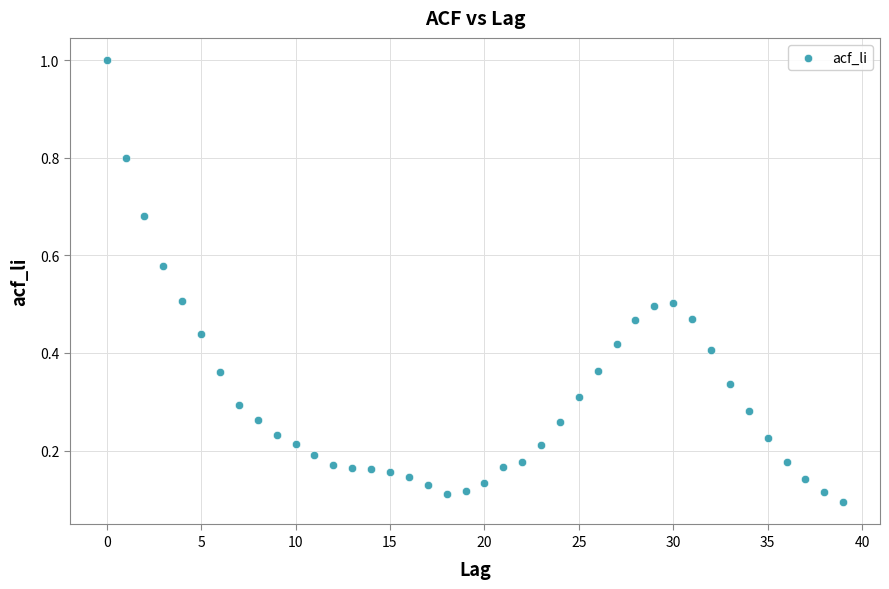

What is the range of Y values (max minus min)?

0.9